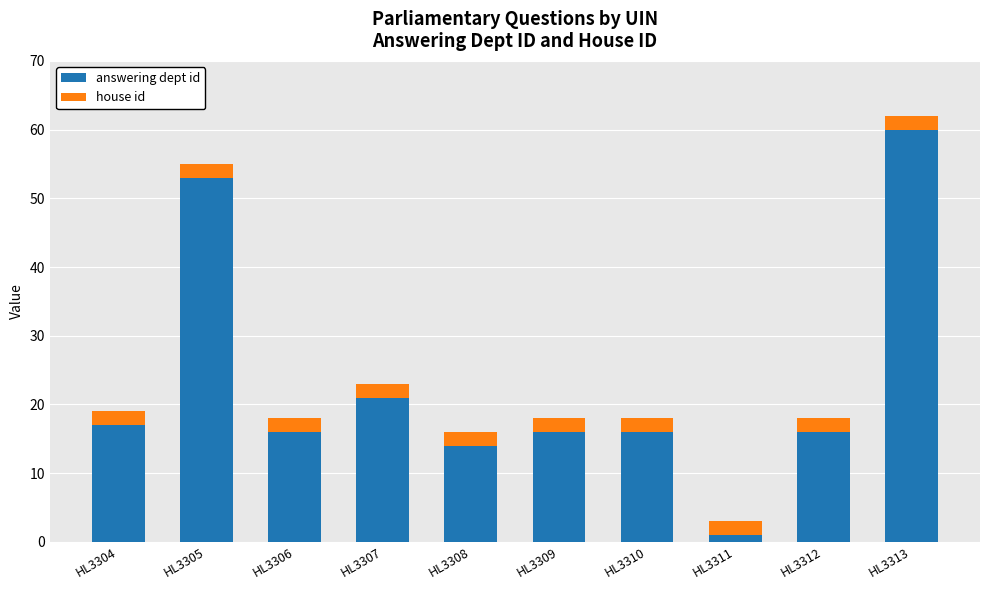

What is the total value across all series at HL3309?

18